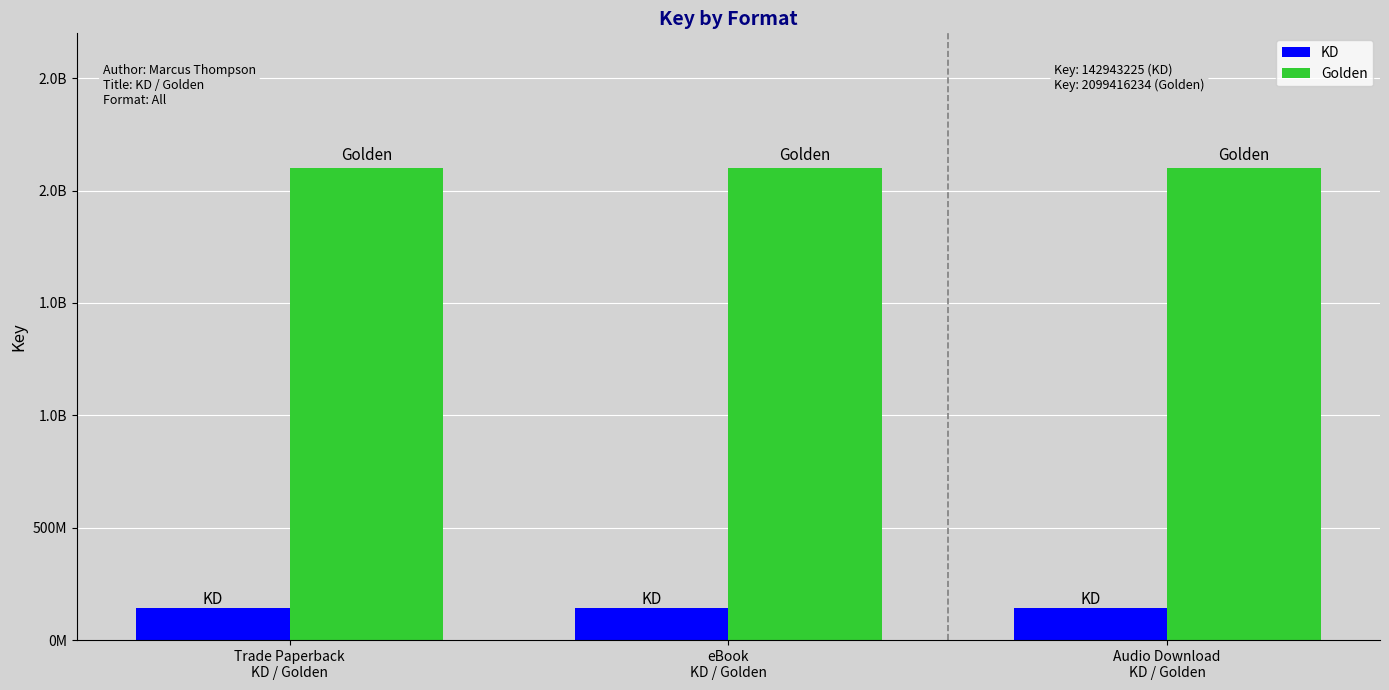

What are all the series names shown in the legend?

KD, Golden